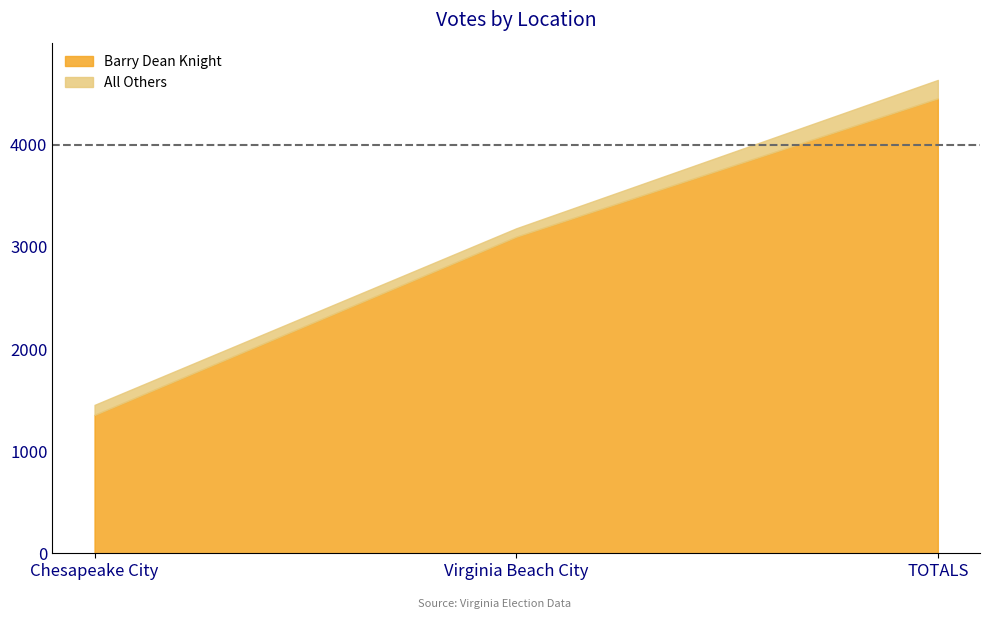

What position from the left is TOTALS?

3